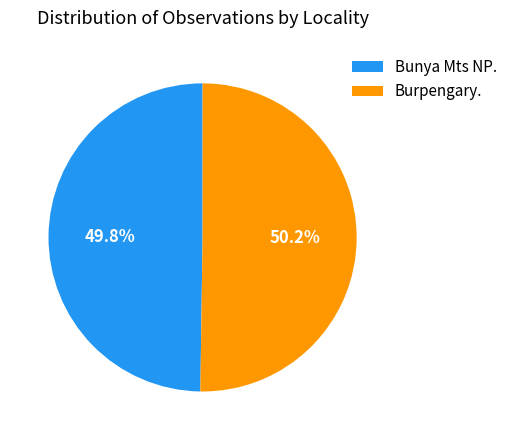

Is there any slice that represents more than half of the pie?

Yes